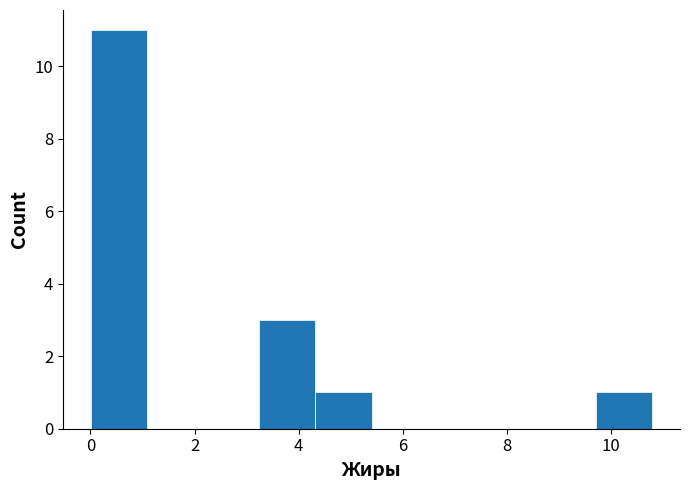

Reading left to right, transcribe this chart: for each bar, give the range it covers on the x-axis and its height. Neither the bar edges nor the heights are printed on the chart, so give them approximately, as read against the axes.

0.0 to 1.0: 11
1.0 to 2.2: 0
2.2 to 3.2: 0
3.2 to 4.4: 3
4.4 to 5.4: 1
5.4 to 6.4: 0
6.4 to 7.6: 0
7.6 to 8.6: 0
8.6 to 9.8: 0
9.8 to 10.8: 1